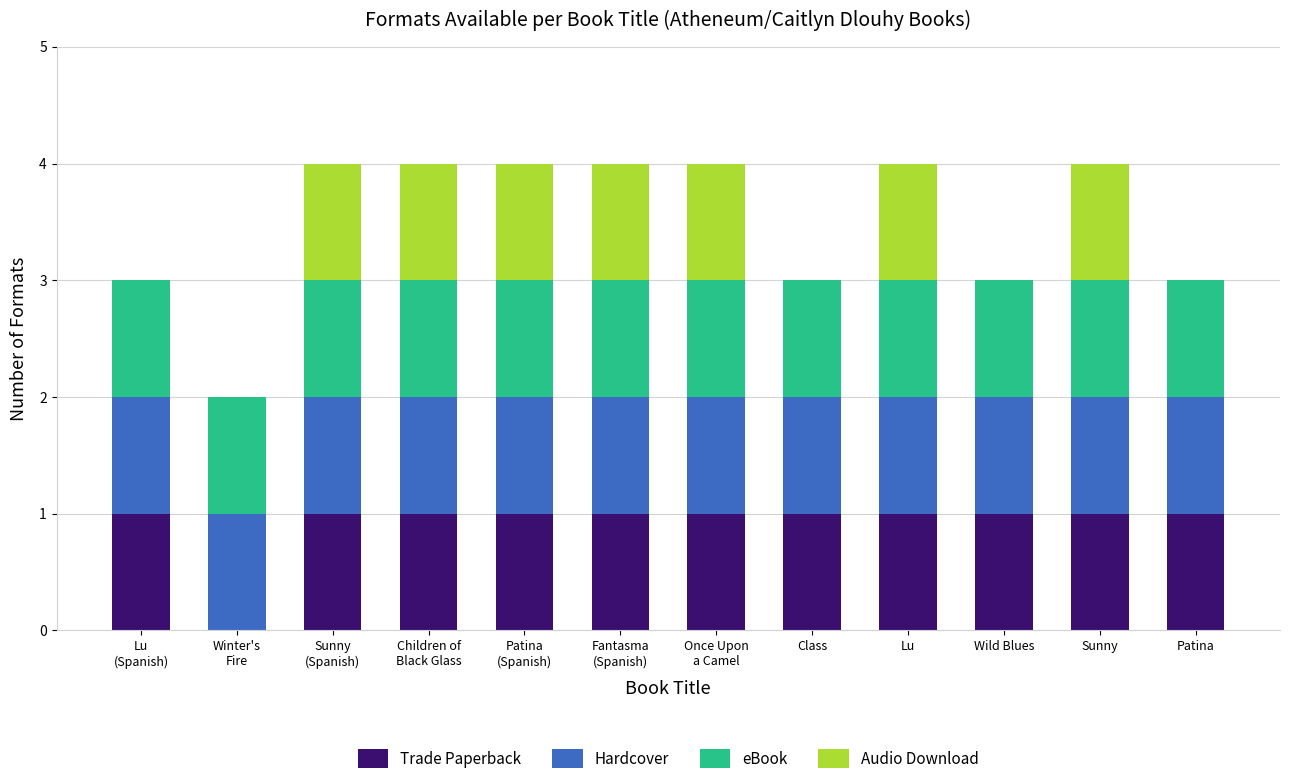

Does the chart contain stacked bars?

Yes